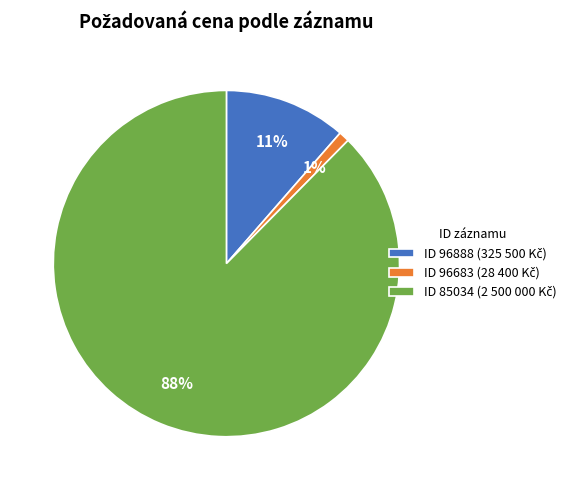

Is there a majority slice in this chart?

Yes